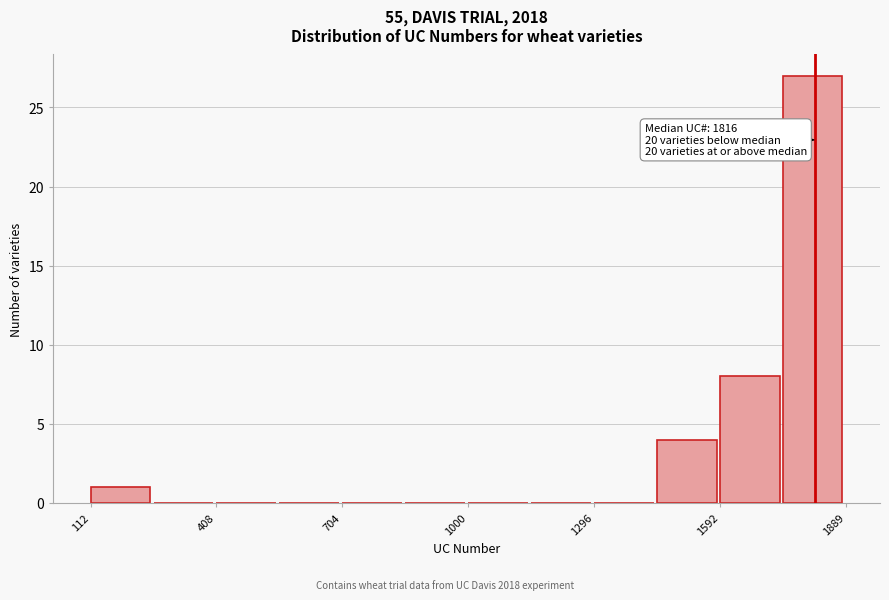

Read against the x-axis, roughly where is the centre of the tallest bar?

1800